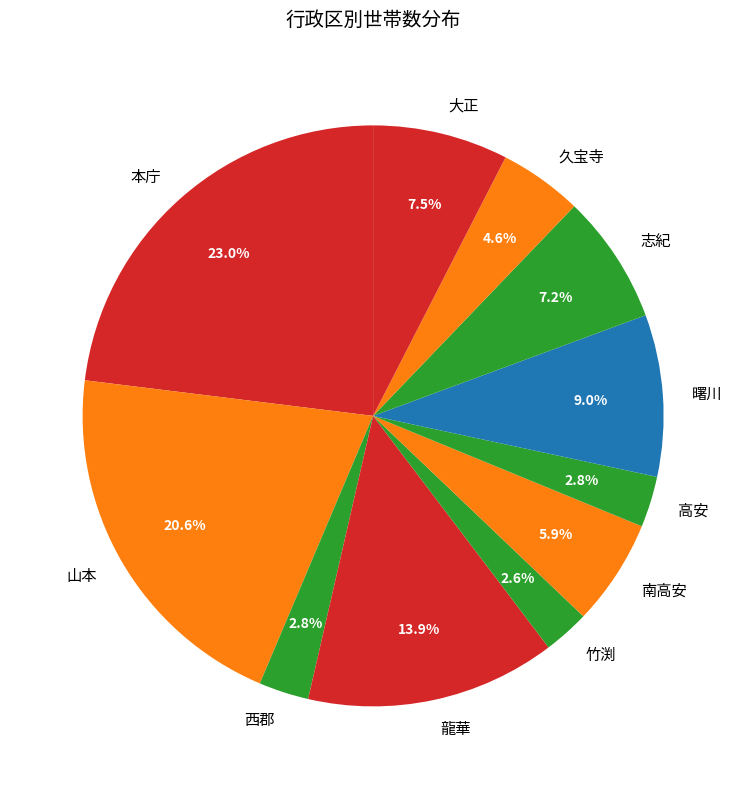

To the nearest percent, what is the difference between the 龍華 and 志紀 slice percentages?

7%